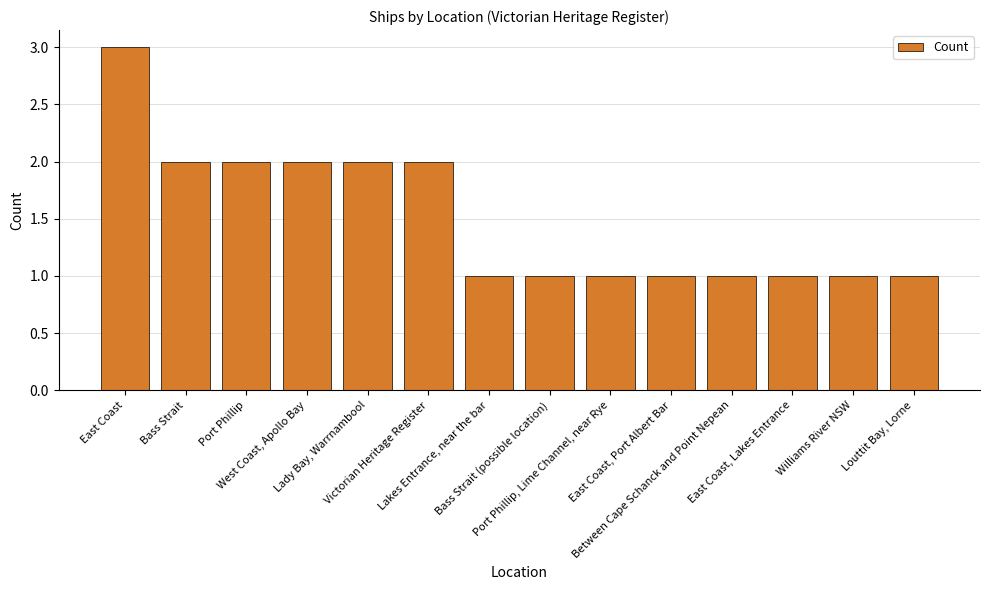

Are the bars grouped side by side (vs. stacked)?

No